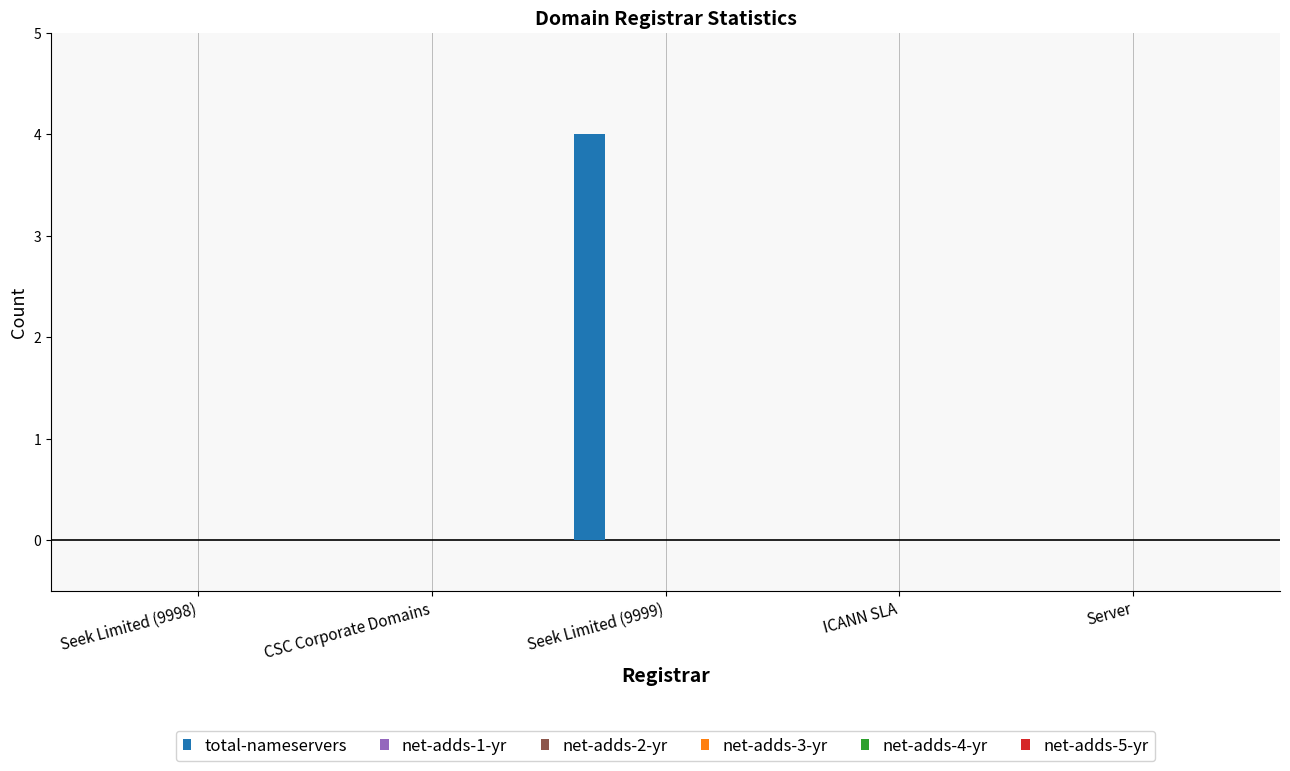

What is the greatest value displayed?

4